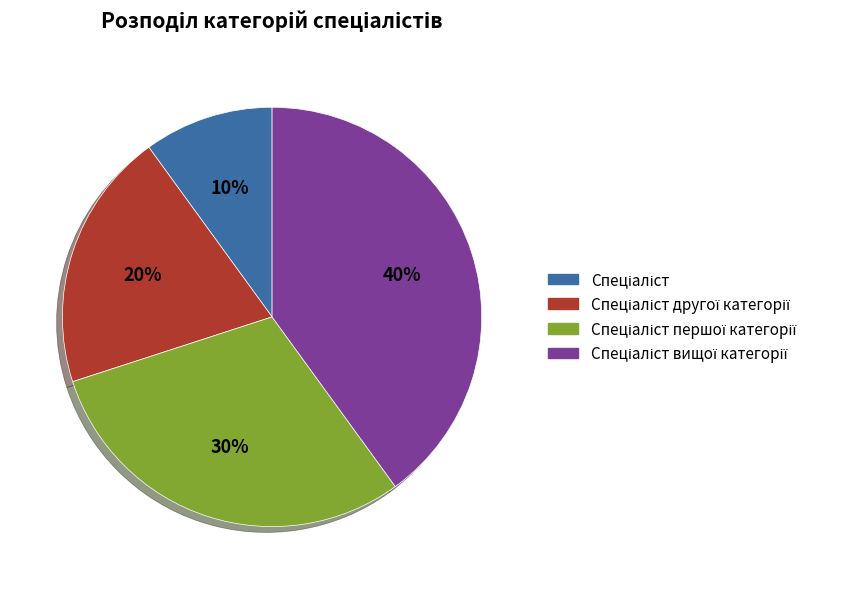

Does any single category account for the majority?

No